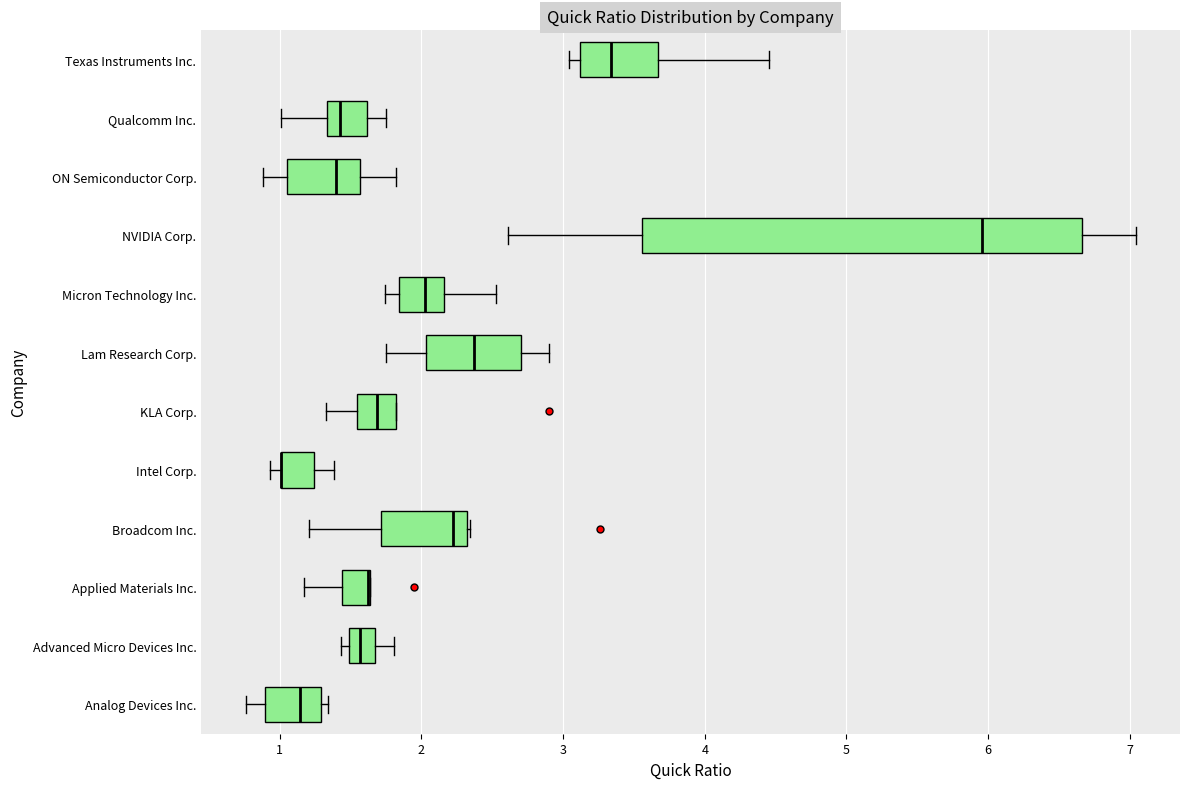

Reading bottom to top, read every box against the x-axis: the position of its median line, the range the box covers, and the ends of its whiskers. The values are not printed on the chart, so give them approximately, as read against the axis.

Analog Devices Inc.: median 1.1, box 0.9 to 1.3, whiskers 0.8 to 1.3 (just right of the box's right edge)
Advanced Micro Devices Inc.: median 1.6, box 1.5 to 1.7, whiskers 1.4 to 1.8
Applied Materials Inc.: median 1.6 (drawn on the box's right edge), box 1.4 to 1.6, whiskers 1.2 to 1.6
Broadcom Inc.: median 2.2, box 1.7 to 2.3, whiskers 1.2 to 2.3
Intel Corp.: median 1.0 (drawn on the box's left edge), box 1.0 to 1.2, whiskers 0.9 to 1.4
KLA Corp.: median 1.7, box 1.5 to 1.8, whiskers 1.3 to 1.8
Lam Research Corp.: median 2.4, box 2.0 to 2.7, whiskers 1.8 to 2.9
Micron Technology Inc.: median 2.0, box 1.8 to 2.2, whiskers 1.7 to 2.5
NVIDIA Corp.: median 6.0, box 3.6 to 6.7, whiskers 2.6 to 7.0
ON Semiconductor Corp.: median 1.4, box 1.1 to 1.6, whiskers 0.9 to 1.8
Qualcomm Inc.: median 1.4, box 1.3 to 1.6, whiskers 1.0 to 1.8
Texas Instruments Inc.: median 3.3, box 3.1 to 3.7, whiskers 3.0 to 4.5